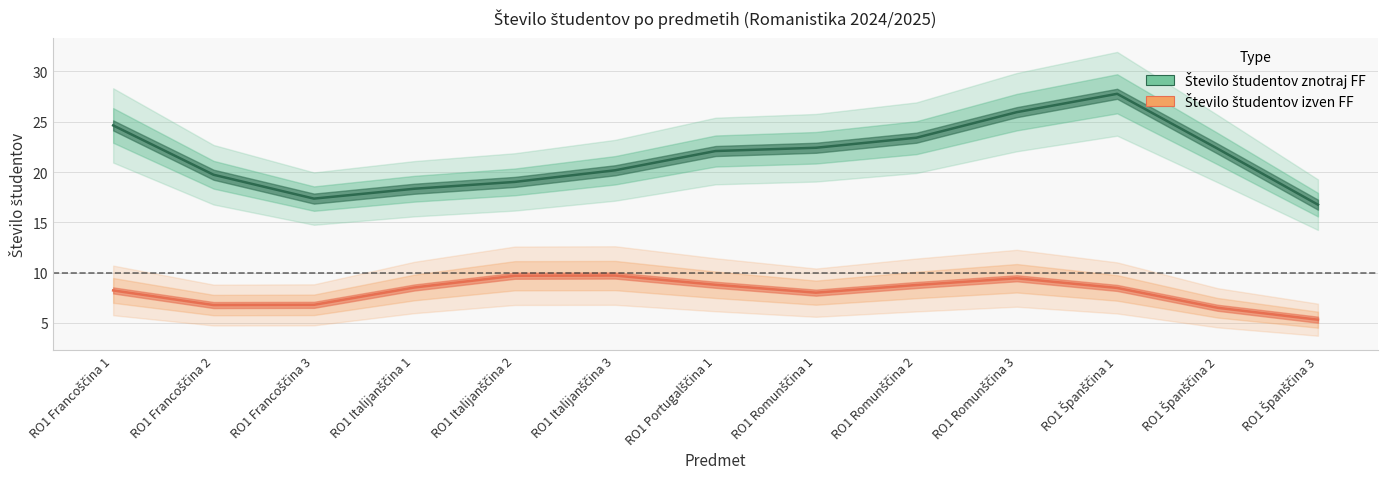

How many series are shown in this chart?

2